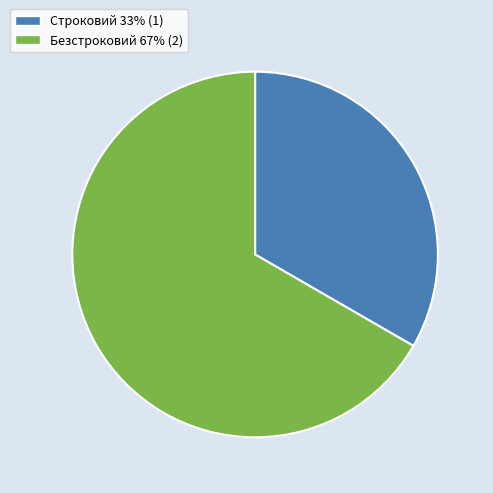

Which slice is the largest?

Безстроковий